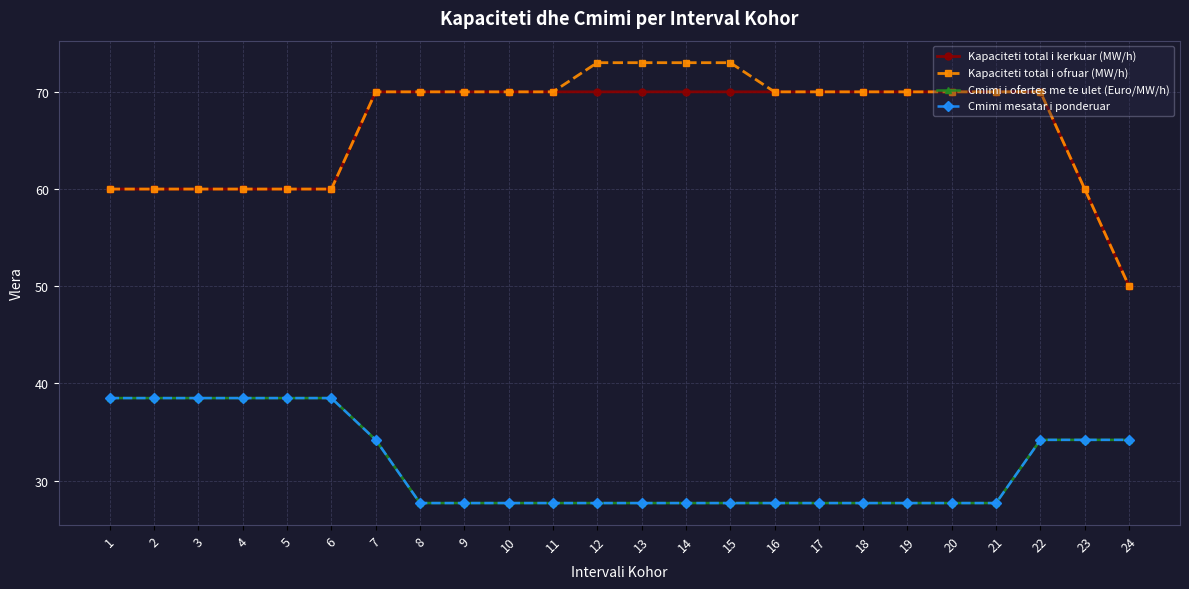

Does the chart have visible grid lines?

Yes